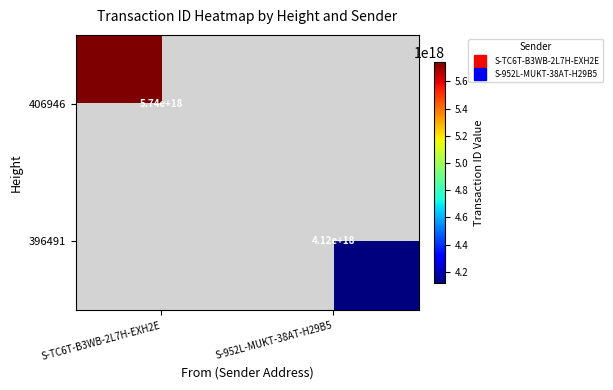

Is it true that 396491 equals 0 at S-TC6T-B3WB-2L7H-EXH2E?

True